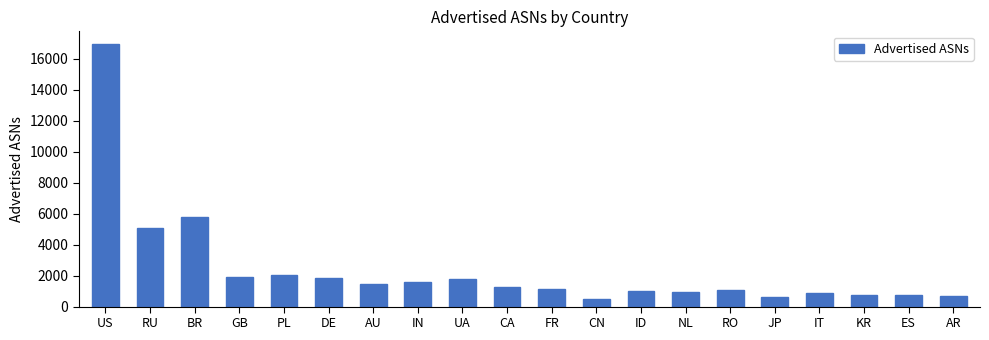

Between PL and FR, which is larger?

PL